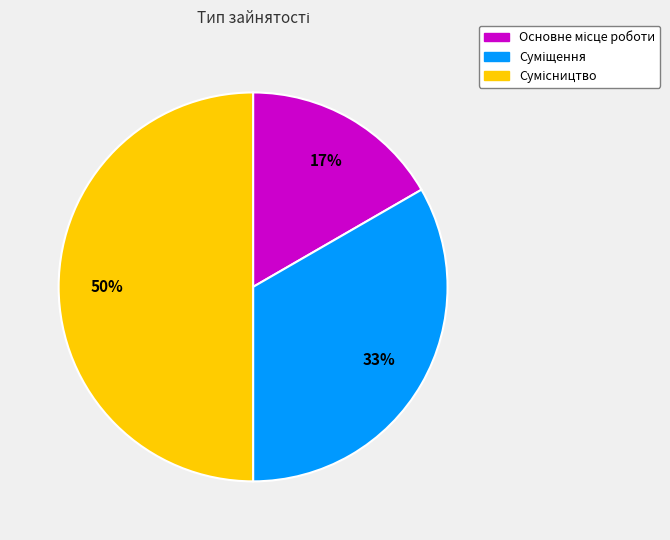

To the nearest percent, what is the difference between the largest and smallest slice percentages?

33%